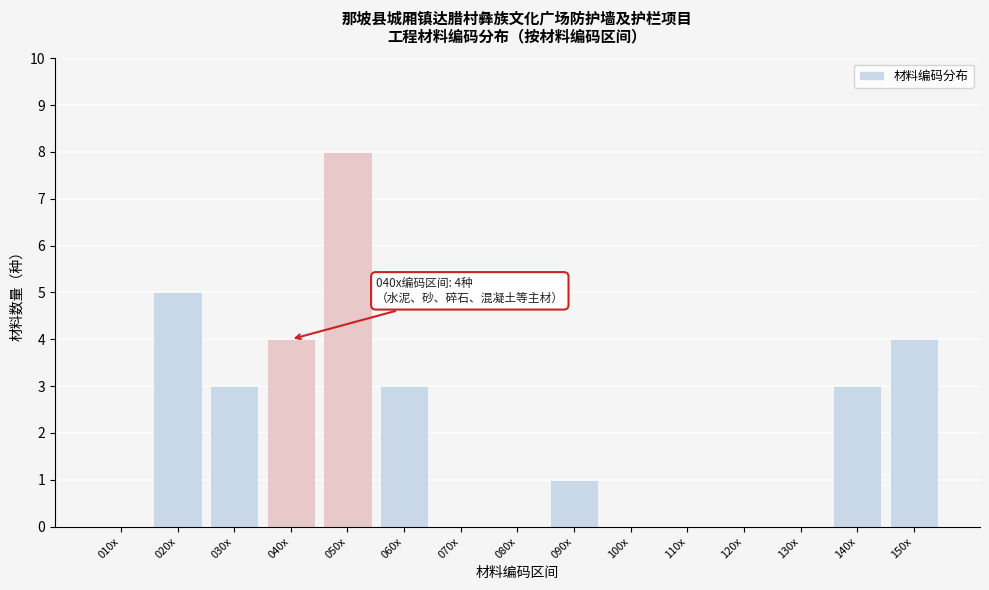

Reading right to left, what are all the values shown in this chart?

150x=4	140x=3	130x=0	120x=0	110x=0	100x=0	090x=1	080x=0	070x=0	060x=3	050x=8	040x=4	030x=3	020x=5	010x=0